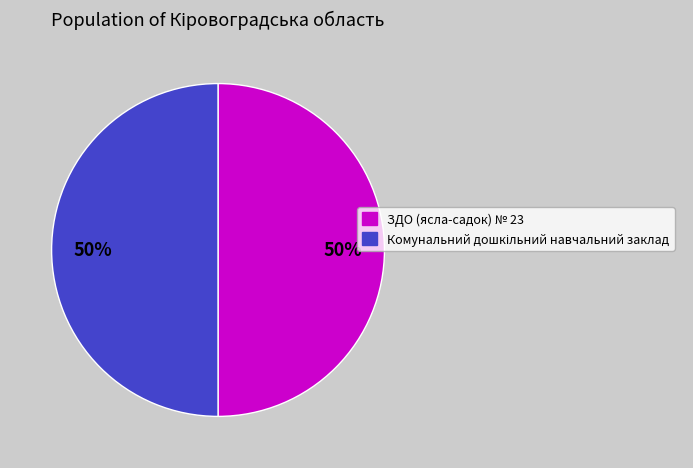

True or false: ЗДО (ясла-садок) № 23 accounts for 50% of the total.

True